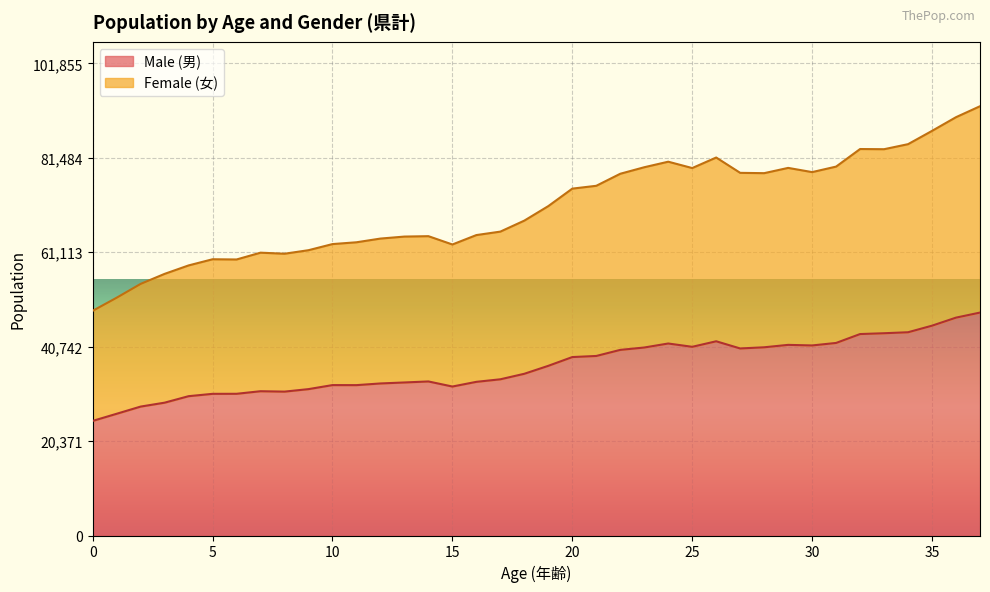

True or false: Female (女) and Male (男) cross at least once.

False